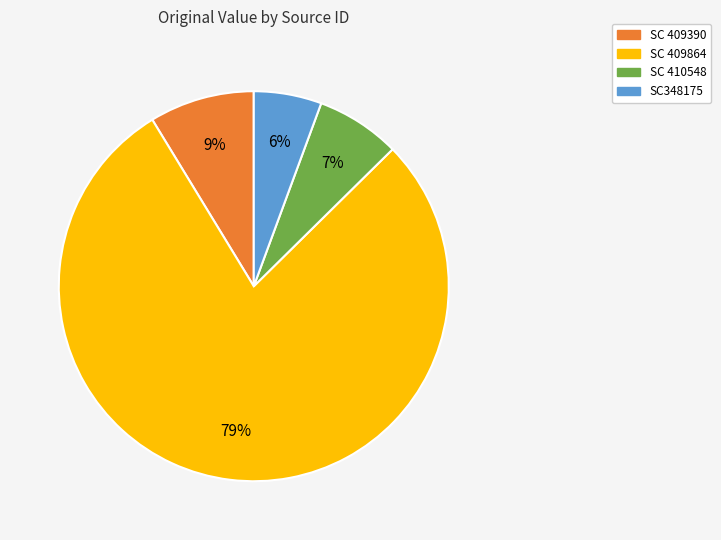

How many slices are in this pie chart?

4